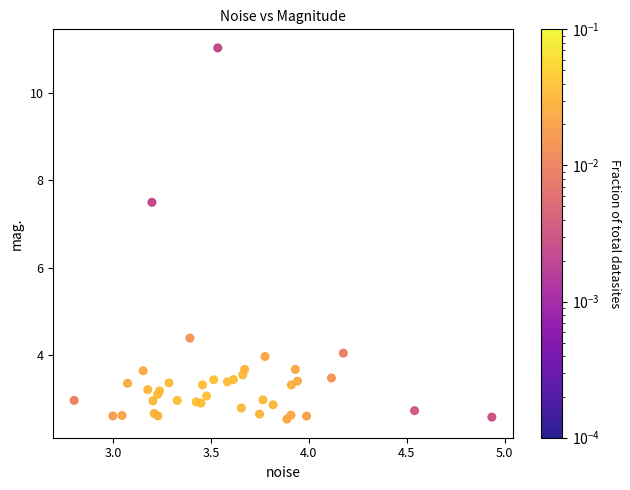

What Y value in the scatter plot is closest to 6?

7.5